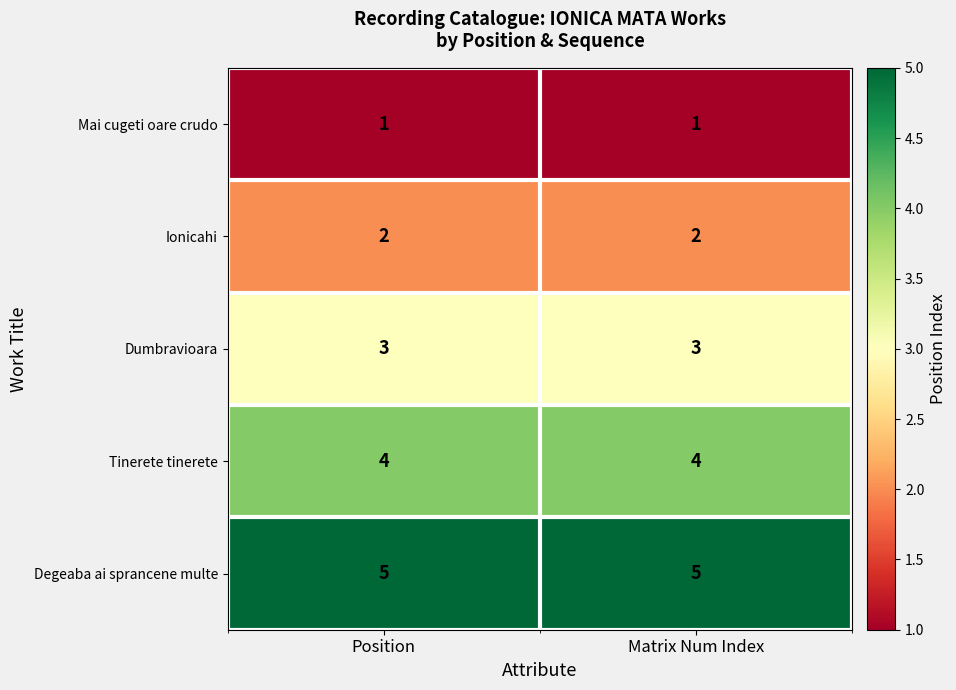

What is the greatest value displayed?

5